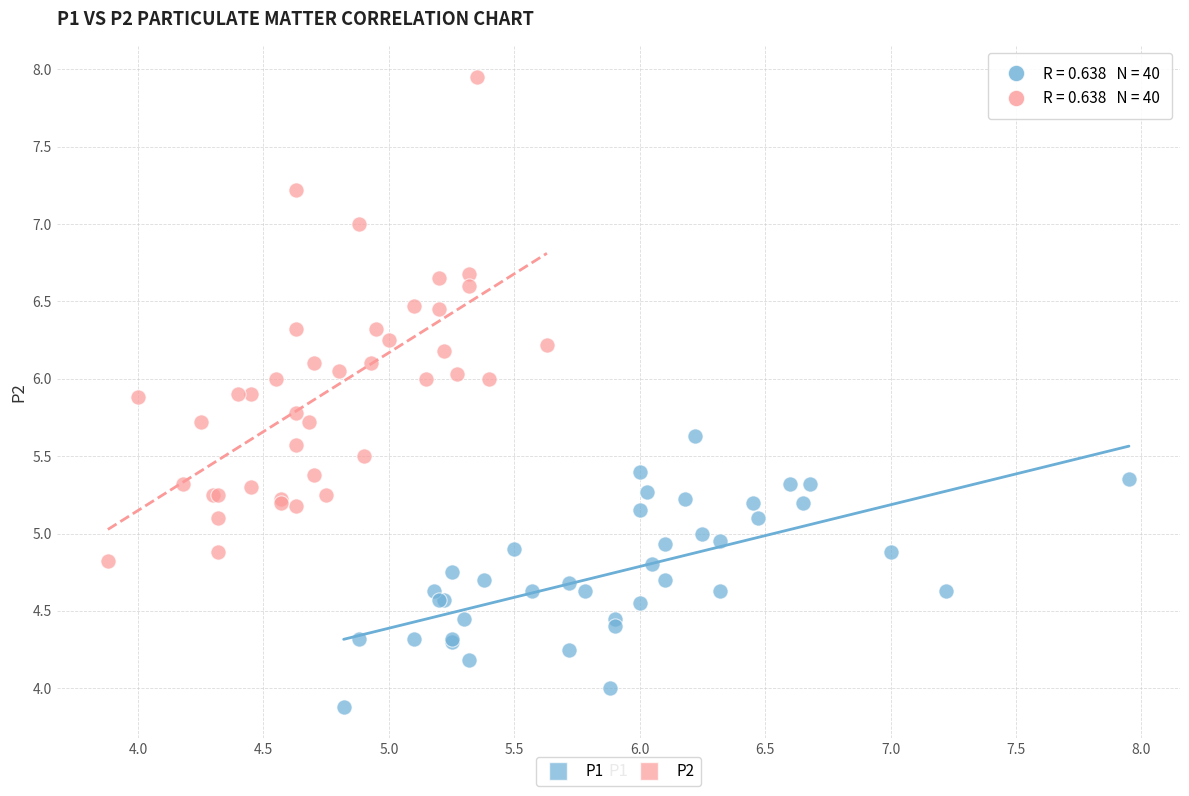

Which series reaches the minimum Y coordinate?

P1